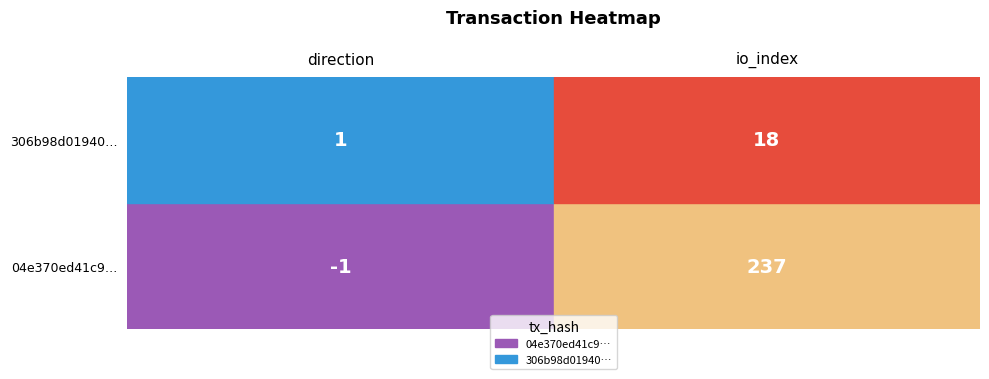

True or false: 306b98d0194030b41577caa3657ed5478a46519 has a value of 32 at 1.

False